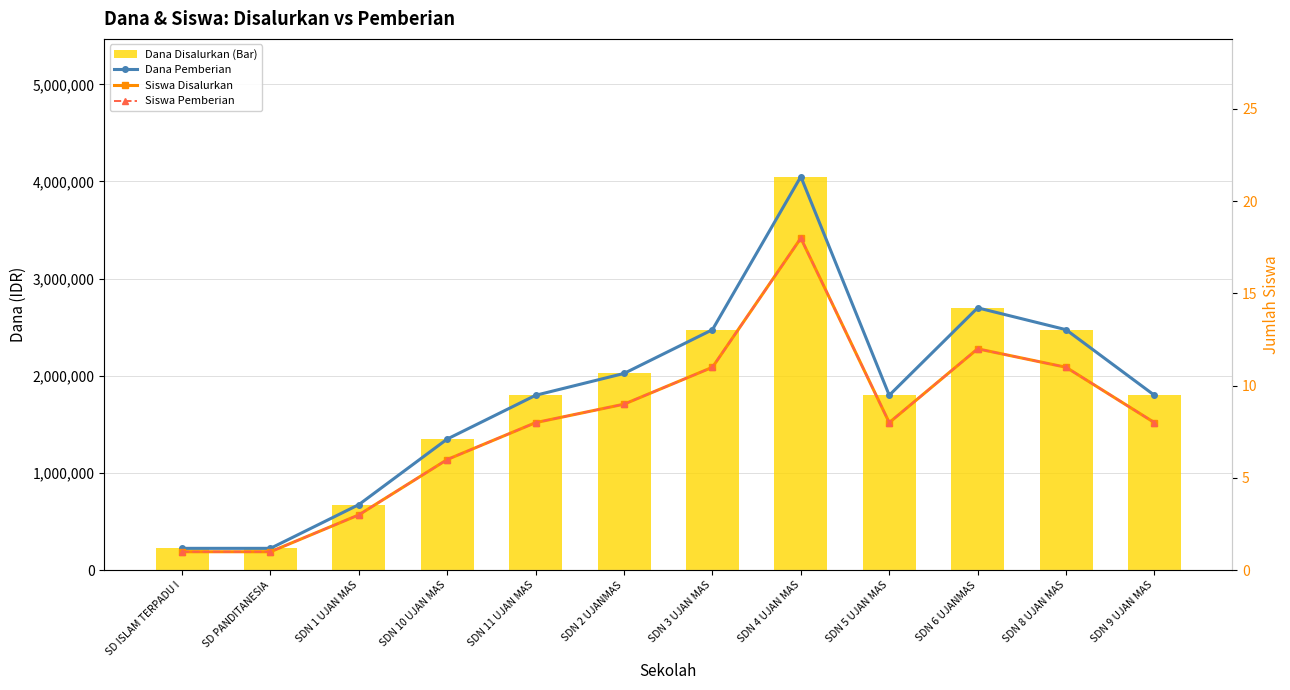

What is the label of the 2nd bar from the left?

SD PANDITANESIA